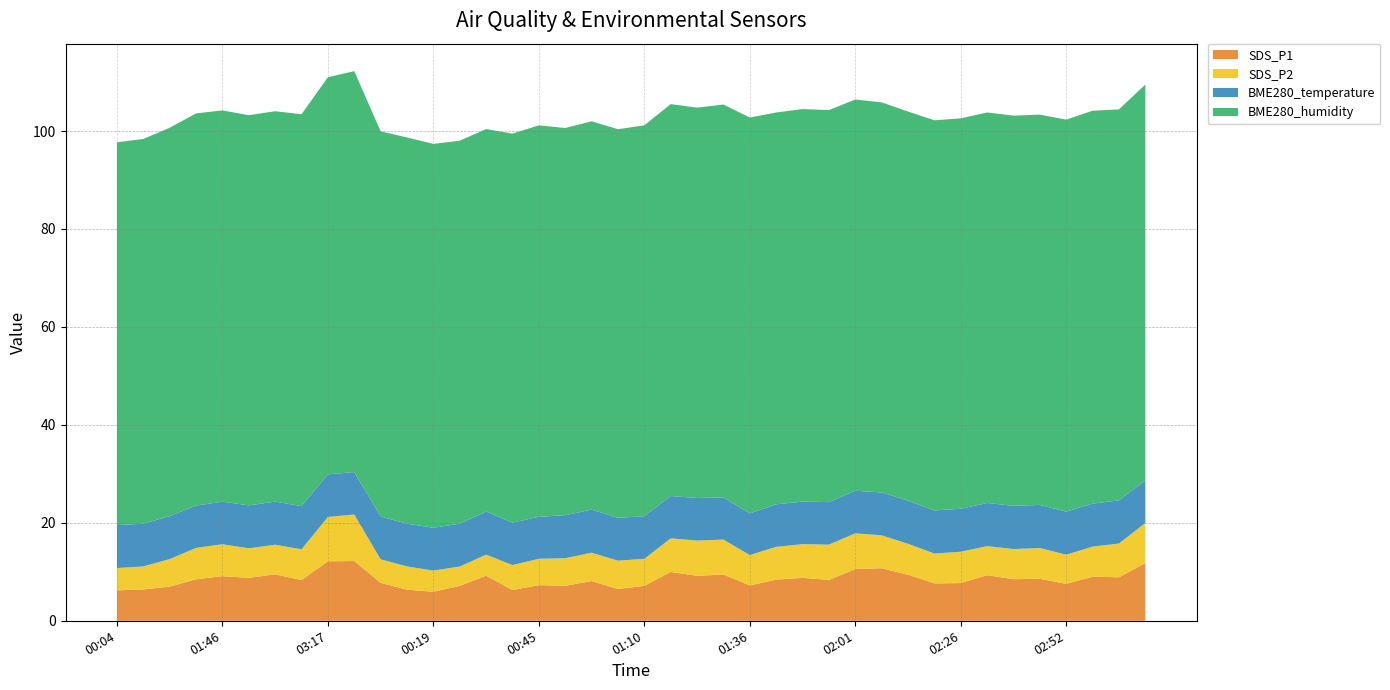

Reading left to right, transcribe all the data shown in this chart.

SDS_P1: 6.2	6.4	7.0	8.5	9.1	8.8	9.5	8.3	12.2	12.2	7.8	6.3	5.9	7.1	9.2	6.3	7.3	7.2	8.1	6.5	7.1	10.0	9.2	9.4	7.2	8.4	8.8	8.3	10.6	10.7	9.4	7.6	7.7	9.3	8.5	8.6	7.5	9.0	8.9	11.8
SDS_P2: 4.5	4.7	5.6	6.4	6.5	6.0	6.0	6.3	9.1	9.5	4.8	4.8	4.3	4.0	4.3	5.1	5.4	5.6	5.8	5.8	5.5	6.8	7.2	7.1	6.2	6.7	6.9	7.2	7.3	6.7	6.3	6.1	6.4	6.0	6.2	6.3	6.0	6.2	6.9	8.2
BME280_temperature: 8.8	8.7	8.8	8.6	8.7	8.8	8.8	8.8	8.7	8.7	8.8	8.7	8.8	8.8	8.8	8.7	8.6	8.8	8.8	8.8	8.7	8.7	8.7	8.6	8.5	8.7	8.7	8.7	8.7	8.8	8.8	8.8	8.8	8.8	8.8	8.8	8.8	8.8	8.8	8.7
BME280_humidity: 78.2	78.6	79.3	80.1	79.9	79.7	79.7	80.0	81.1	81.9	78.6	78.9	78.4	78.2	78.1	79.4	79.9	79.1	79.3	79.3	79.8	80.0	79.7	80.2	80.8	80.0	80.2	80.0	79.9	79.7	79.5	79.7	79.7	79.7	79.7	79.7	80.0	80.2	79.8	80.8